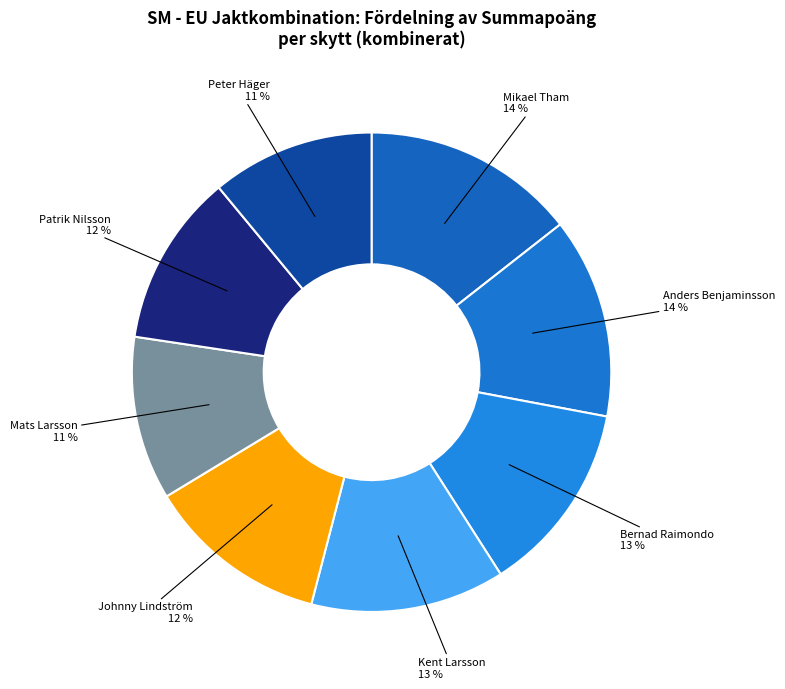

To the nearest percent, what is the difference between the largest and smallest slice percentages?

3%